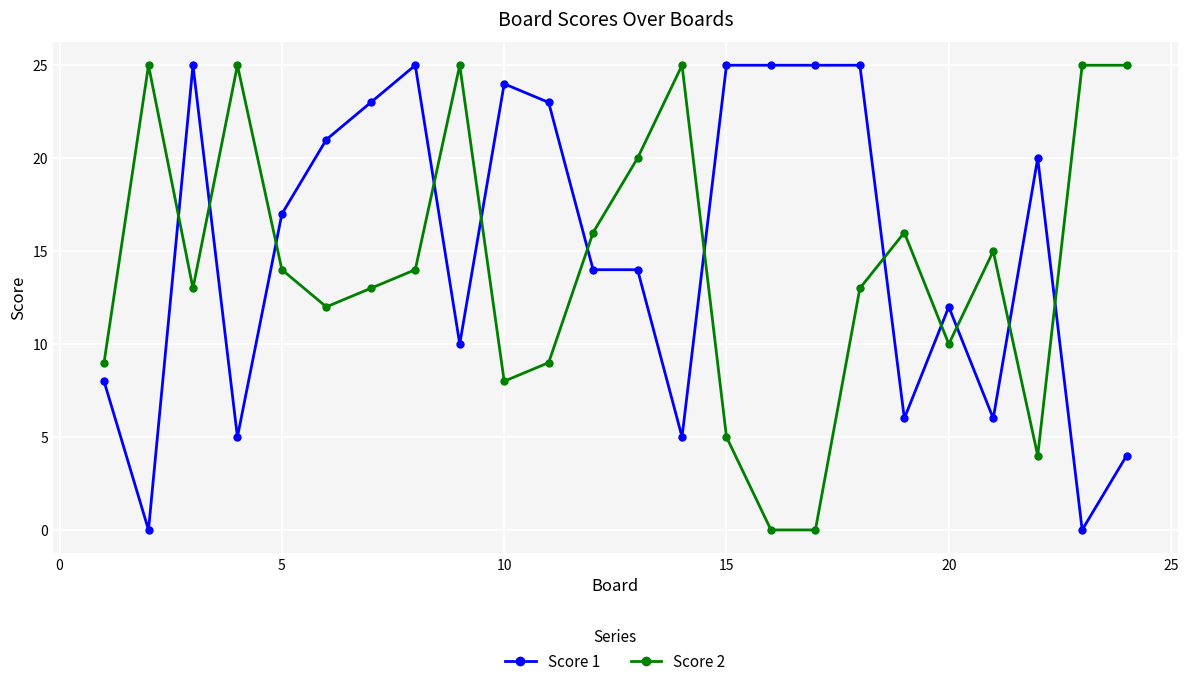

How many intersections are there between Score 1 and Score 2?

12